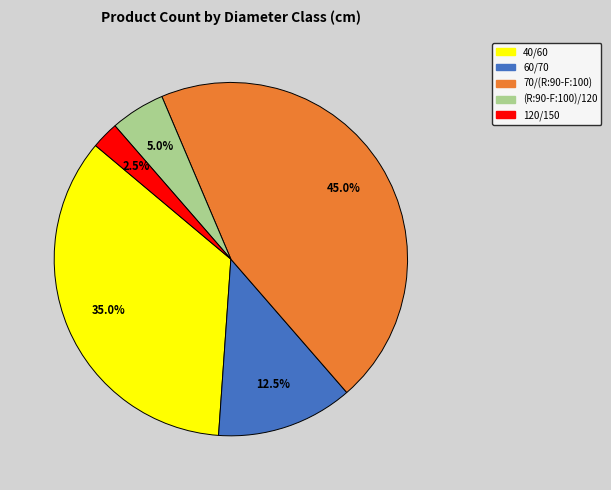

The 40/60 slice represents 35% of the pie. True or false?

True